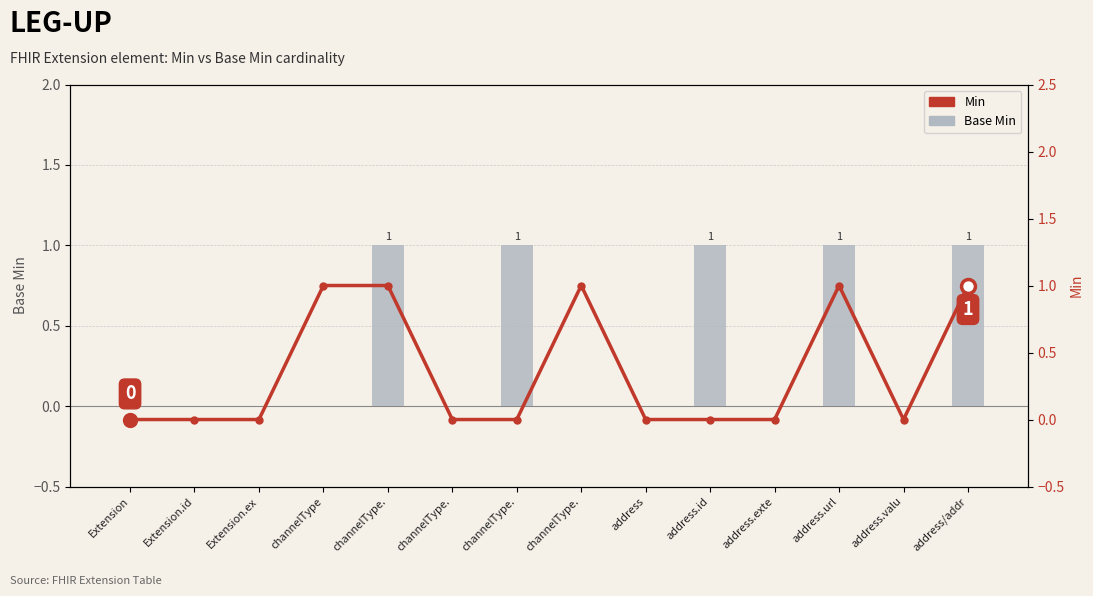

At channelType., list the series in order from largest to smallest.

Base Min, Min